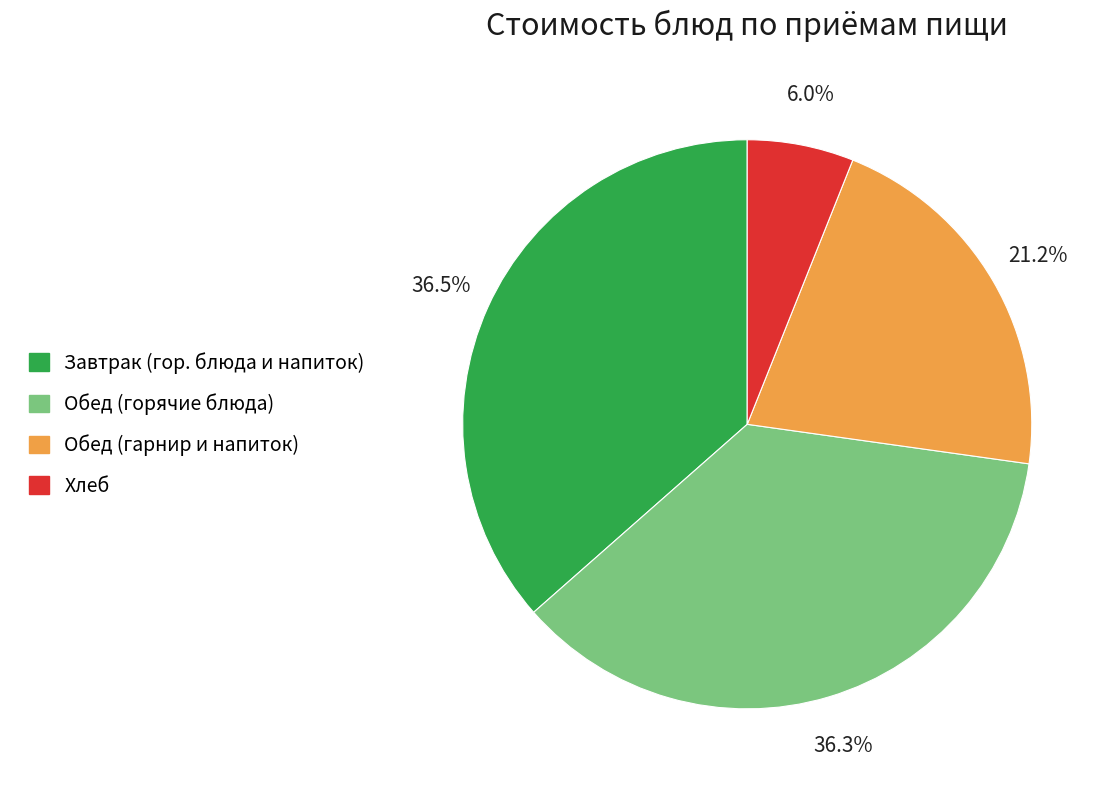

Does any single category account for the majority?

No